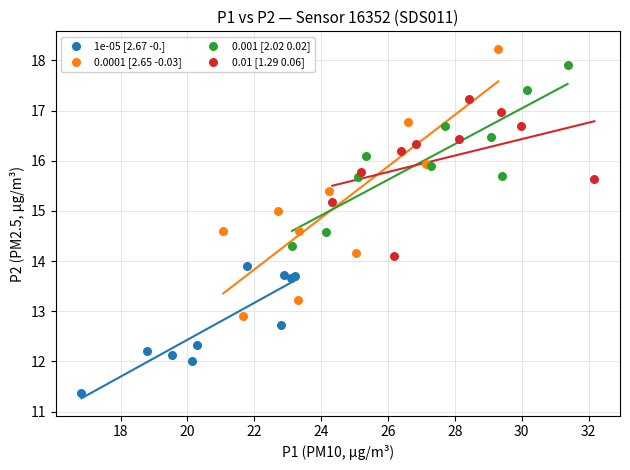

What are all the series names shown in the legend?

1e-05 [2.67 -0.], 0.0001 [2.65 -0.03], 0.001 [2.02 0.02], 0.01 [1.29 0.06]